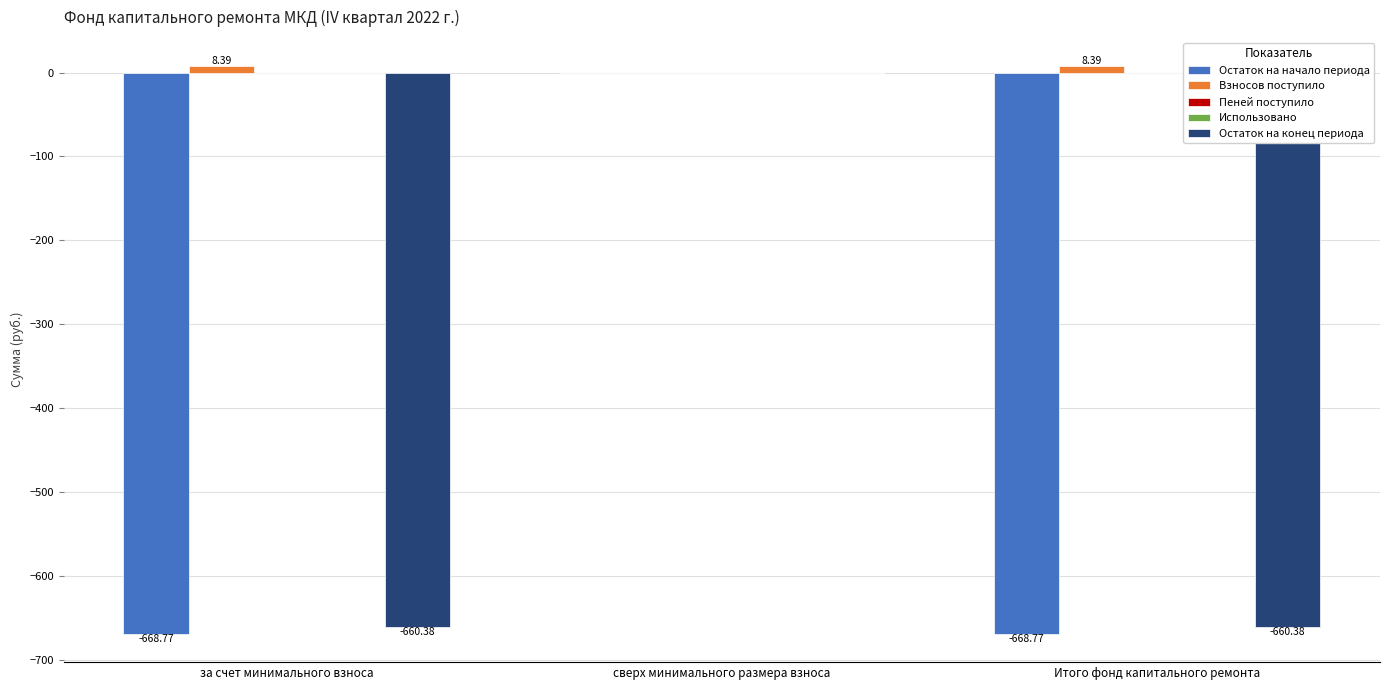

What is the value of the Взносов поступило bar at the 3rd from the left?

8.4